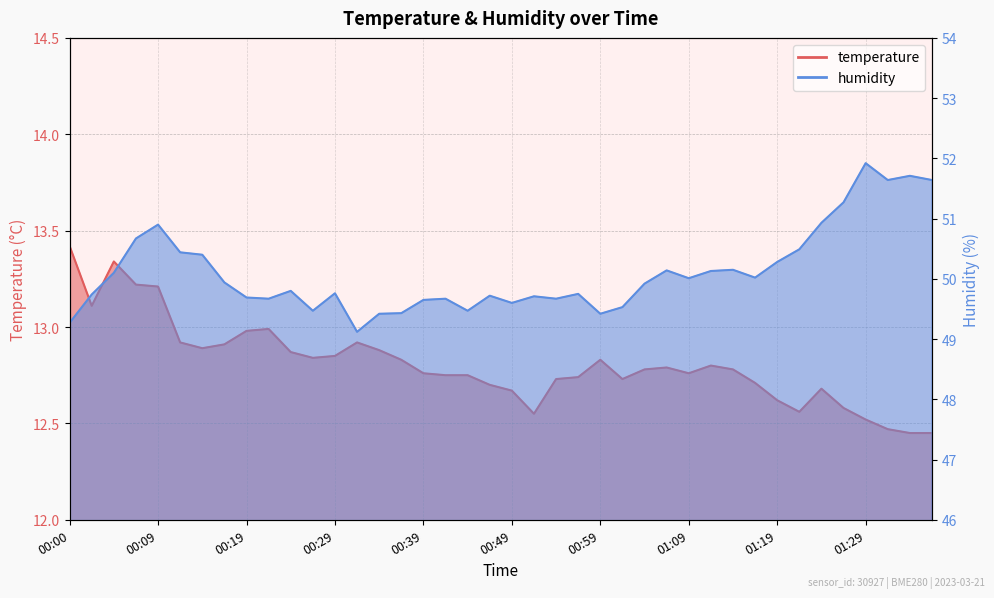

Which category has the lowest value in the temperature series?

01:34